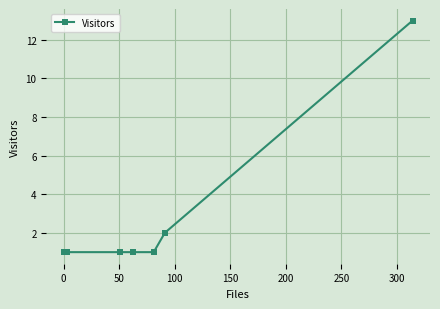

What is the average value?

3